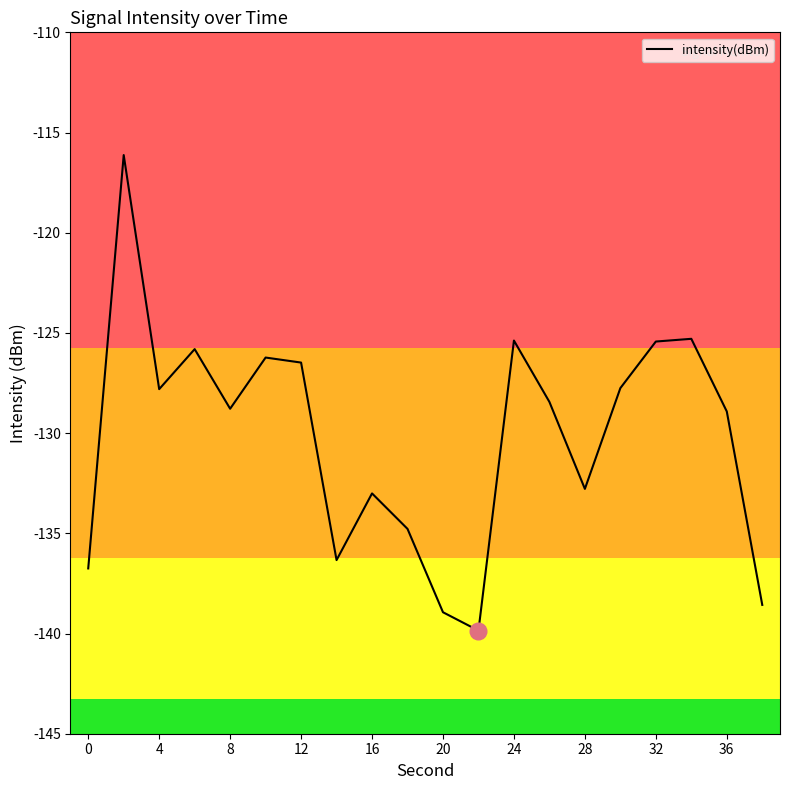

What is the greatest value displayed?

-116.1